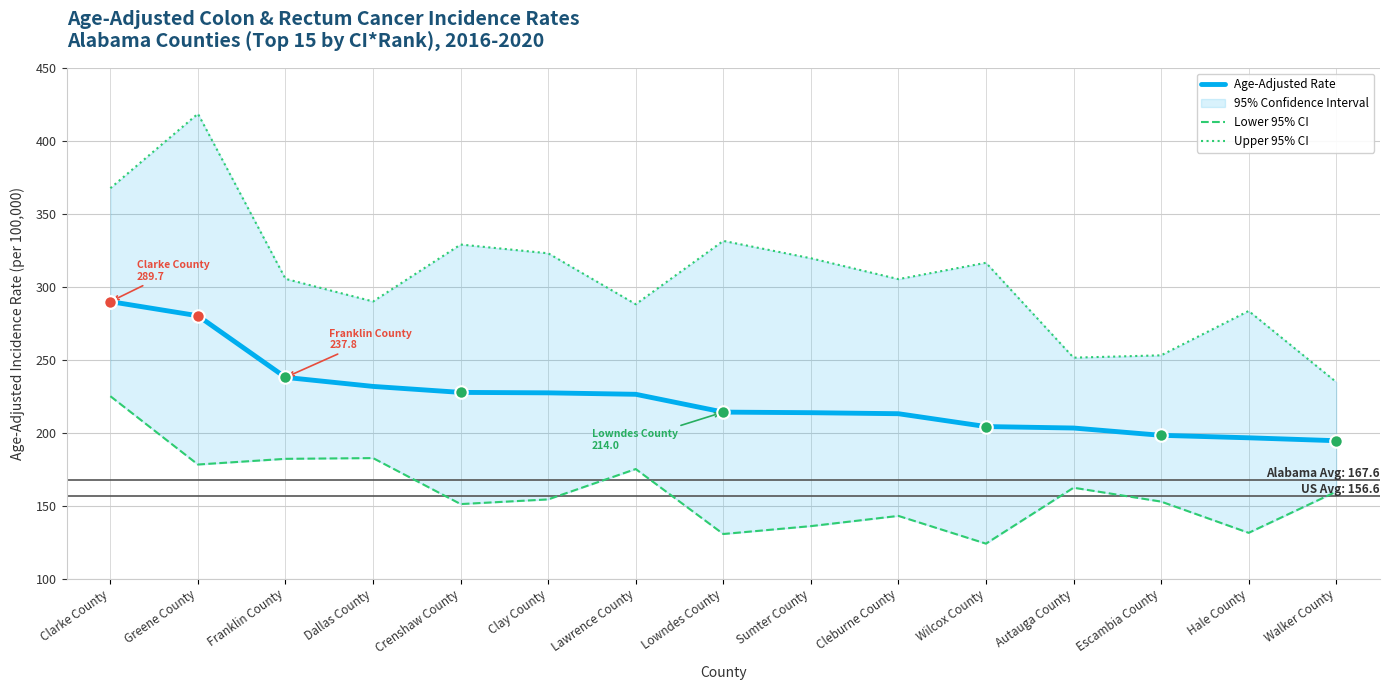

What is the label of the 8th point from the left?

Lowndes County